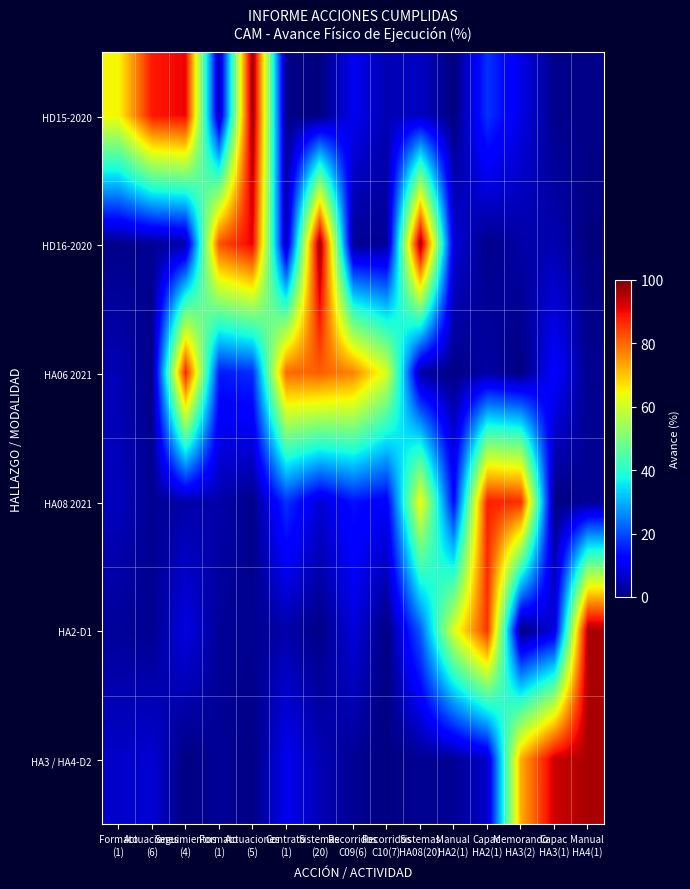

Reading left to right, transcribe all the data shown in this chart.

HD15-2020: Formato
(1)=64.8	Actuaciones
(6)=88.5	Seguimientos
(4)=90.4	Formato
(1)=4.6	Actuaciones
(5)=98.1	Contrato
(1)=0.8	Sistemas
(20)=0.3	Recorridos
C09(6)=10.1	Recorridos
C10(7)=4.6	Sistemas
HA08(20)=6.2	Manual
HA2(1)=0.1	Capac
HA2(1)=17.5	Memorando
HA3(2)=8.9	Capac
HA3(1)=1.2	Manual
HA4(1)=1.0
HD16-2020: Formato
(1)=1.0	Actuaciones
(6)=1.8	Seguimientos
(4)=3.7	Formato
(1)=82.5	Actuaciones
(5)=90.8	Contrato
(1)=4.7	Sistemas
(20)=98.4	Recorridos
C09(6)=1.7	Recorridos
C10(7)=2.3	Sistemas
HA08(20)=97.1	Manual
HA2(1)=7.7	Capac
HA2(1)=1.1	Memorando
HA3(2)=3.6	Capac
HA3(1)=4.5	Manual
HA4(1)=0.2
HA06 2021: Formato
(1)=4.7	Actuaciones
(6)=0.9	Seguimientos
(4)=87.4	Formato
(1)=14.9	Actuaciones
(5)=16.9	Contrato
(1)=79.8	Sistemas
(20)=80.9	Recorridos
C09(6)=77.1	Recorridos
C10(7)=61.0	Sistemas
HA08(20)=2.9	Manual
HA2(1)=0.7	Capac
HA2(1)=3.4	Memorando
HA3(2)=0.2	Capac
HA3(1)=12.0	Manual
HA4(1)=1.5
HA08 2021: Formato
(1)=5.4	Actuaciones
(6)=1.9	Seguimientos
(4)=3.7	Formato
(1)=4.0	Actuaciones
(5)=1.0	Contrato
(1)=17.5	Sistemas
(20)=7.5	Recorridos
C09(6)=14.0	Recorridos
C10(7)=11.3	Sistemas
HA08(20)=64.3	Manual
HA2(1)=12.7	Capac
HA2(1)=87.8	Memorando
HA3(2)=86.2	Capac
HA3(1)=0.2	Manual
HA4(1)=2.0
HA2-D1: Formato
(1)=2.5	Actuaciones
(6)=1.6	Seguimientos
(4)=8.8	Formato
(1)=2.2	Actuaciones
(5)=1.6	Contrato
(1)=3.9	Sistemas
(20)=0.8	Recorridos
C09(6)=8.1	Recorridos
C10(7)=0.4	Sistemas
HA08(20)=21.7	Manual
HA2(1)=61.3	Capac
HA2(1)=85.5	Memorando
HA3(2)=0.0	Capac
HA3(1)=8.4	Manual
HA4(1)=96.3
HA3 / HA4-D2: Formato
(1)=6.5	Actuaciones
(6)=7.4	Seguimientos
(4)=0.4	Formato
(1)=2.2	Actuaciones
(5)=0.6	Contrato
(1)=9.9	Sistemas
(20)=4.9	Recorridos
C09(6)=2.0	Recorridos
C10(7)=0.3	Sistemas
HA08(20)=1.9	Manual
HA2(1)=2.0	Capac
HA2(1)=6.5	Memorando
HA3(2)=72.6	Capac
HA3(1)=93.1	Manual
HA4(1)=96.3